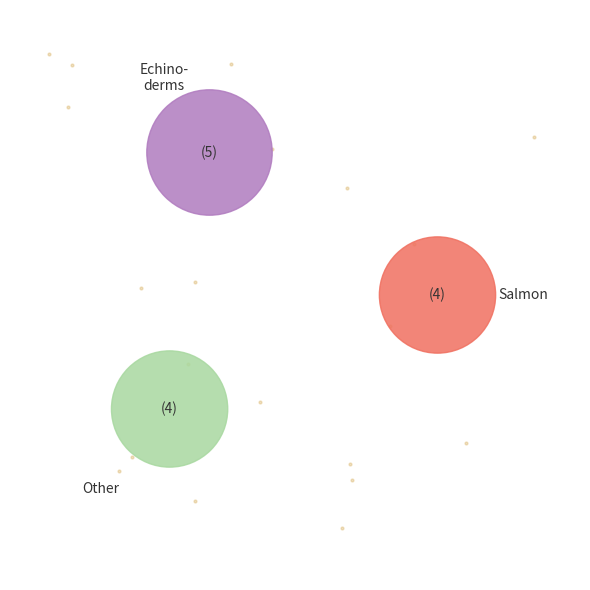

Does Other account for over 50% of the chart?

No